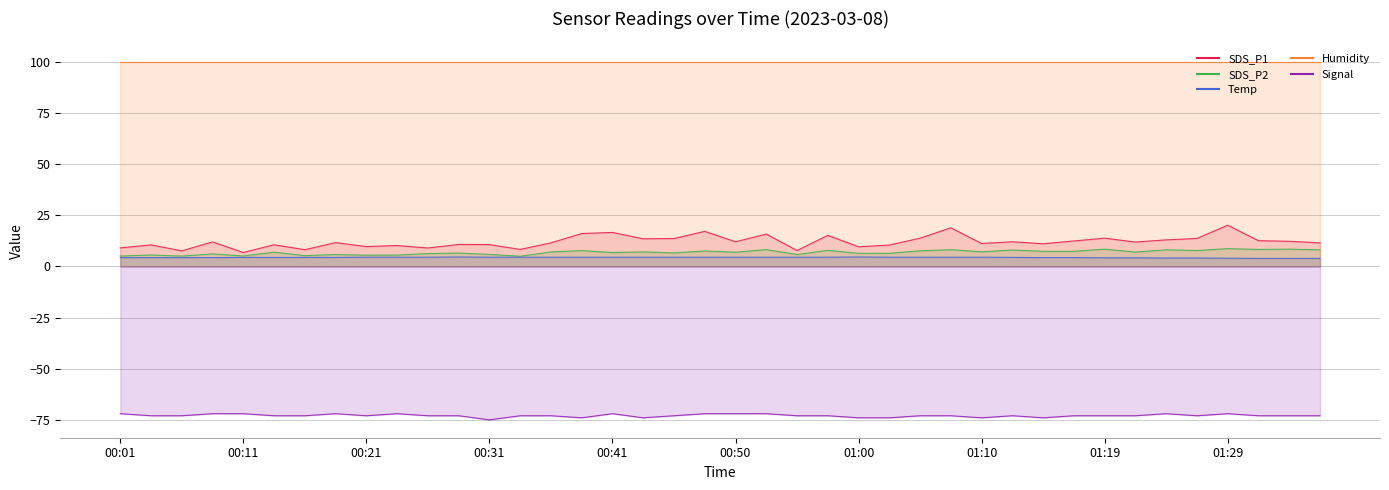

Read the Signal value at 01:07.

-73.0